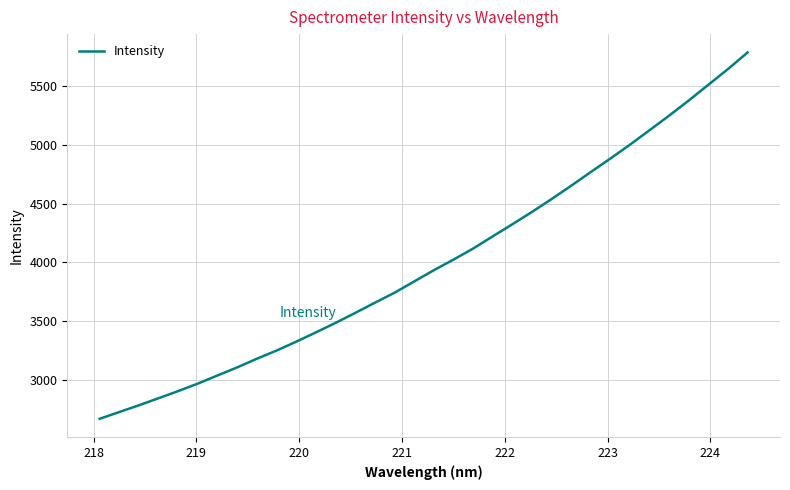

What is the greatest value displayed?

5787.5